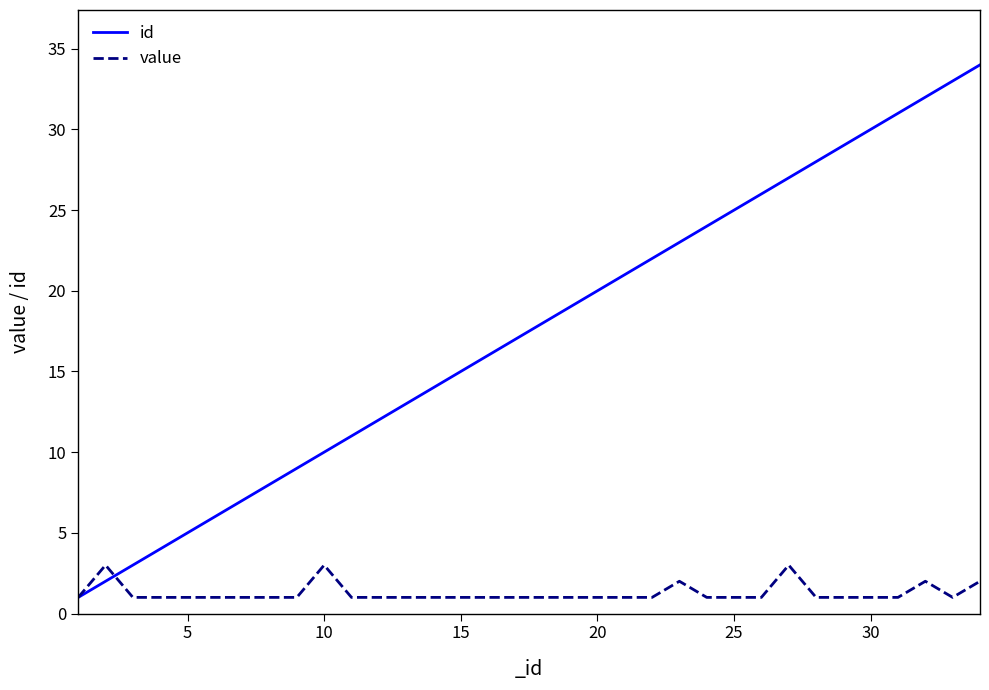

Which series has the largest total across all categories?

id